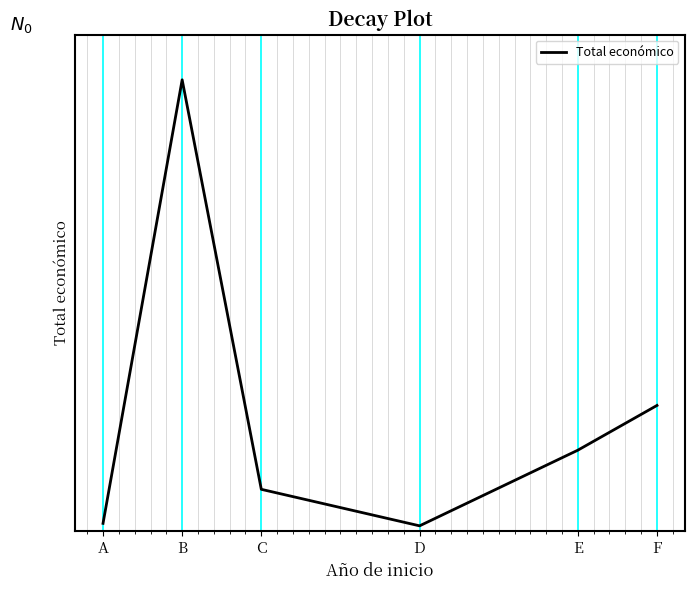

Does the chart have visible grid lines?

Yes